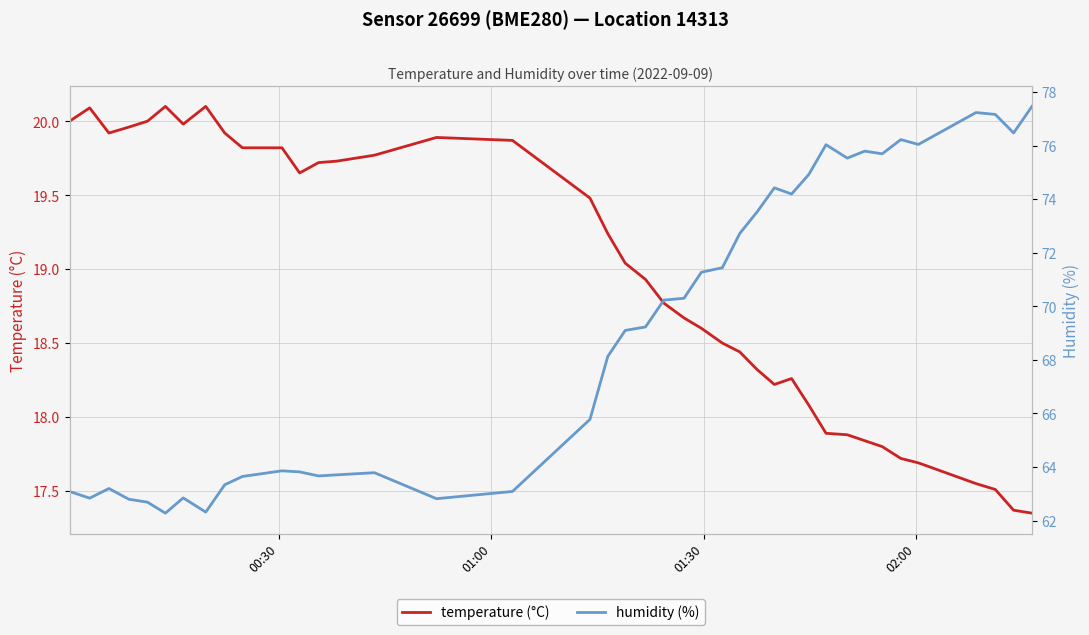

What is the highest value of the temperature (°C) series?

20.1